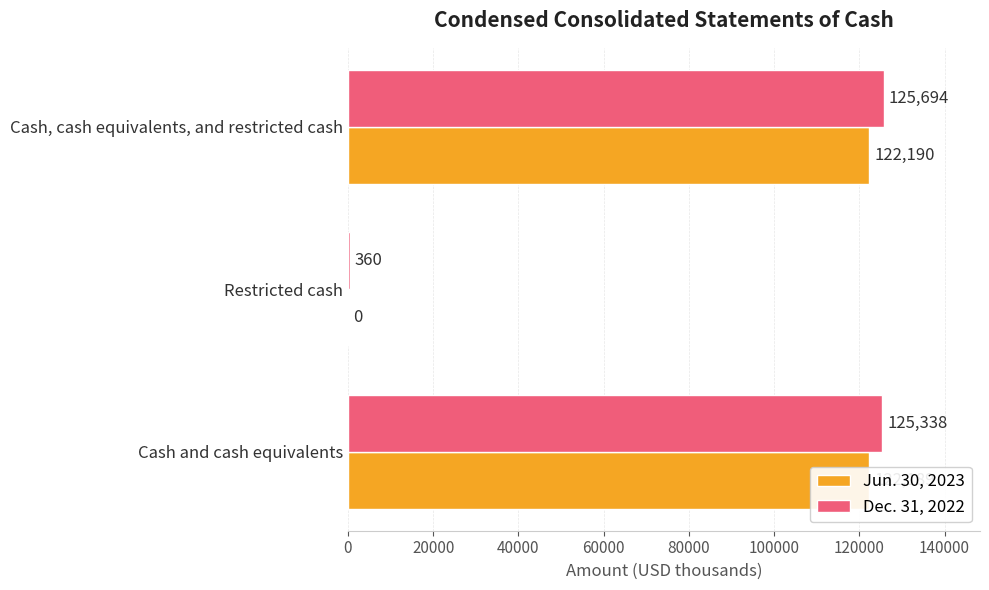

True or false: Jun. 30, 2023 has a value of 203673 at Cash, cash equivalents, and restricted cash.

False